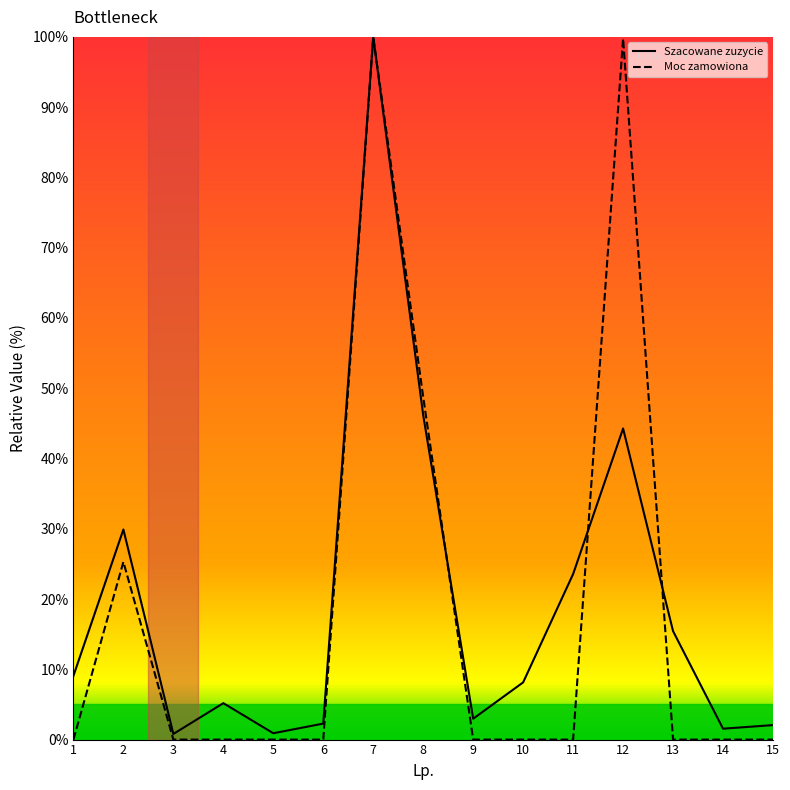

What is the difference between the second highest and minimum values in the Szacowane zuzycie series?

45.4